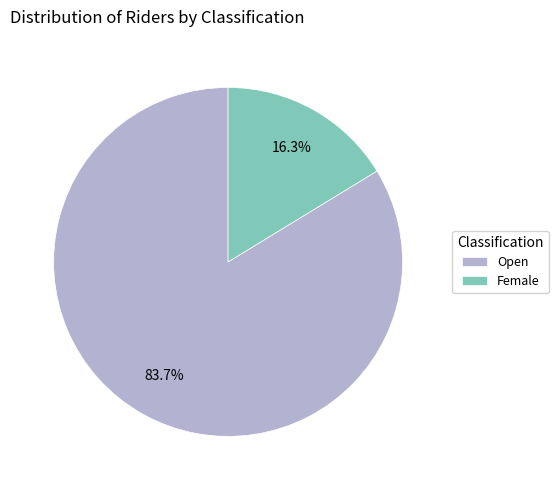

What is the smallest slice in the pie chart?

Female